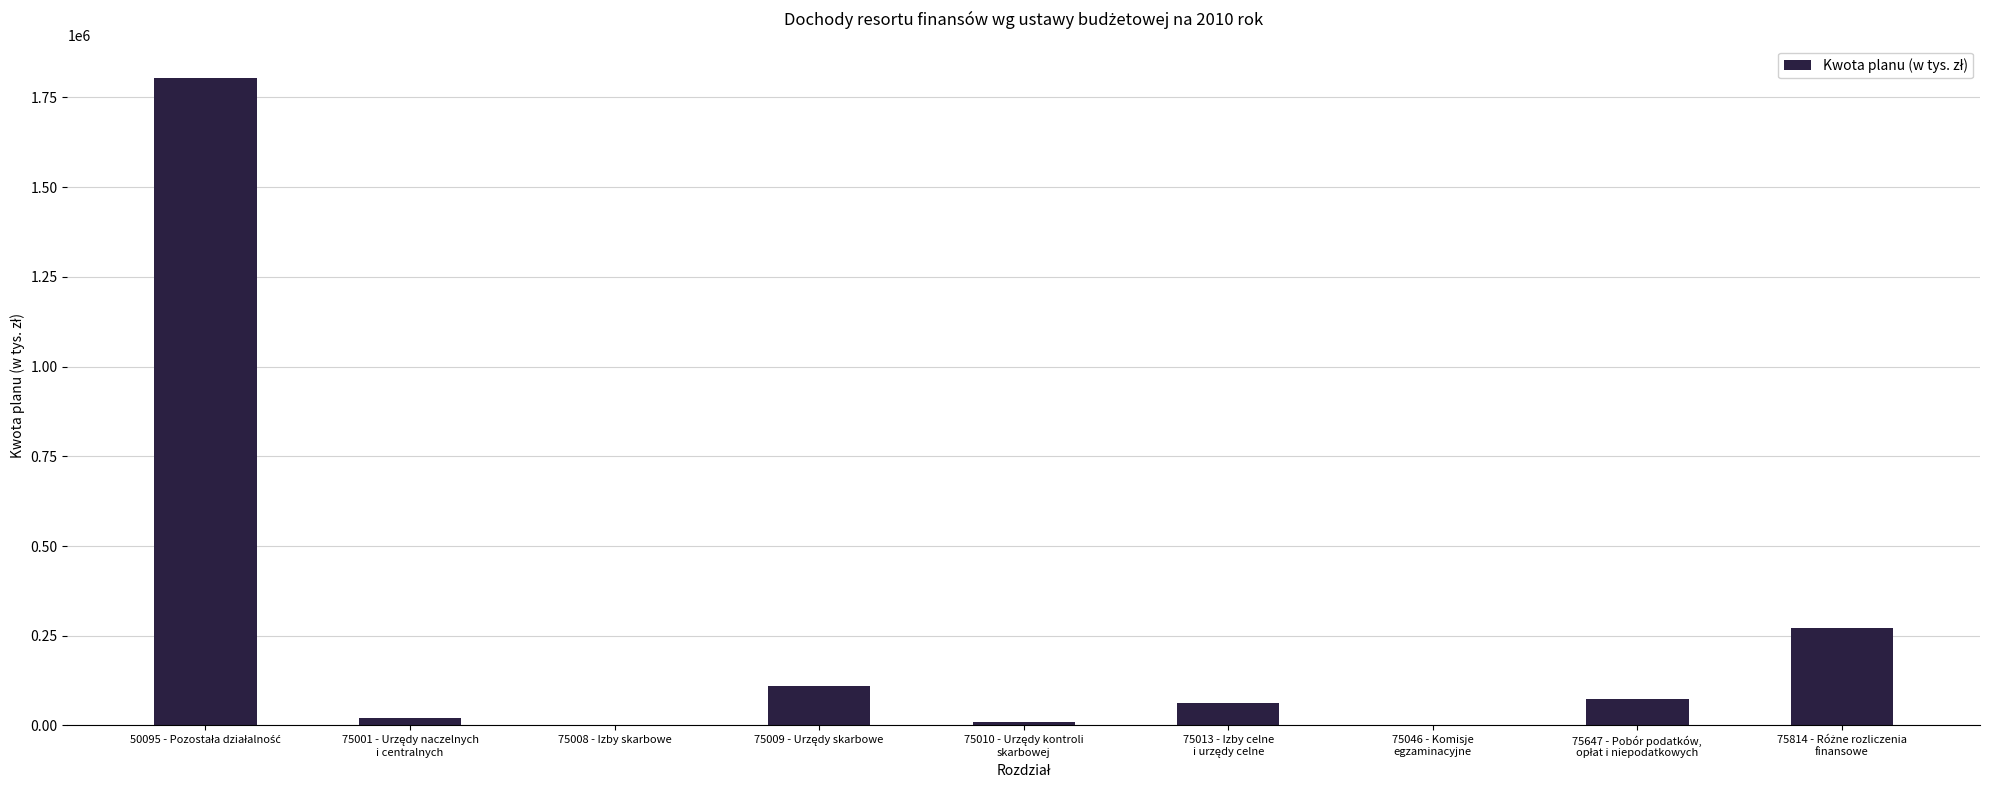

What is the maximum value shown in the chart?

1804000